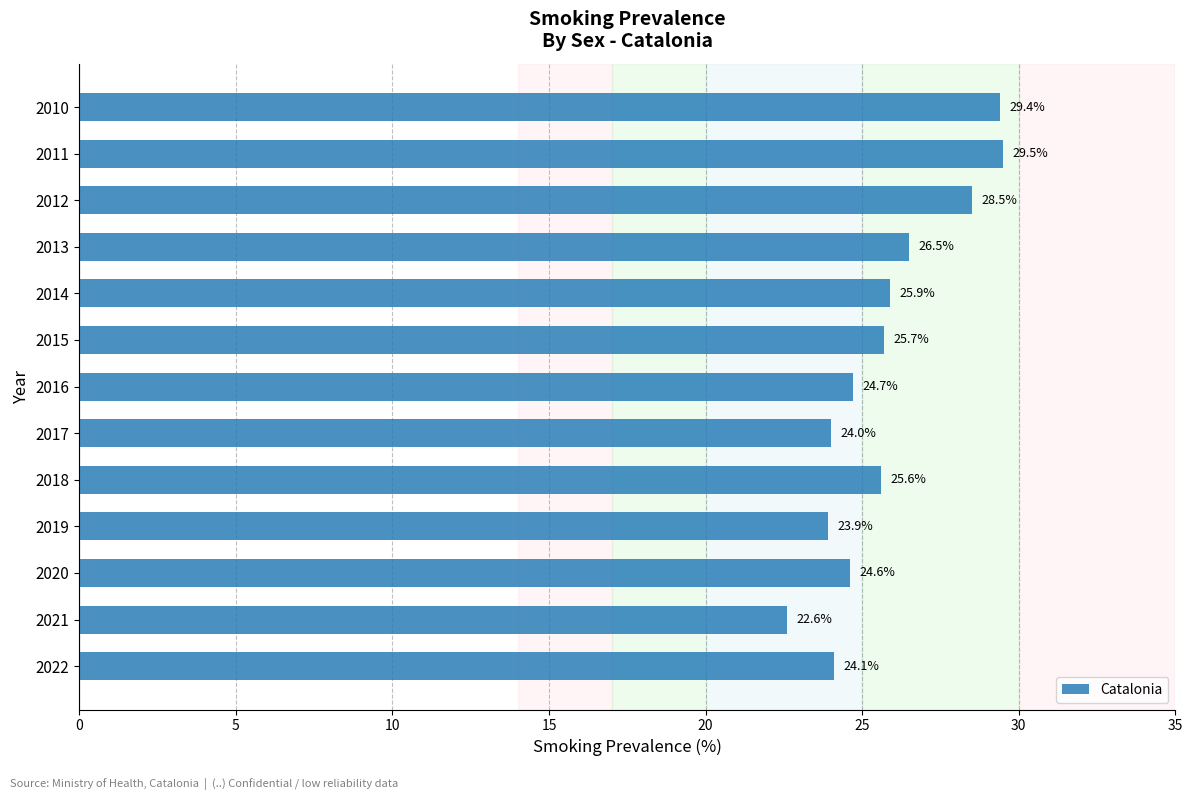

What is the difference between the maximum and minimum values?

6.9